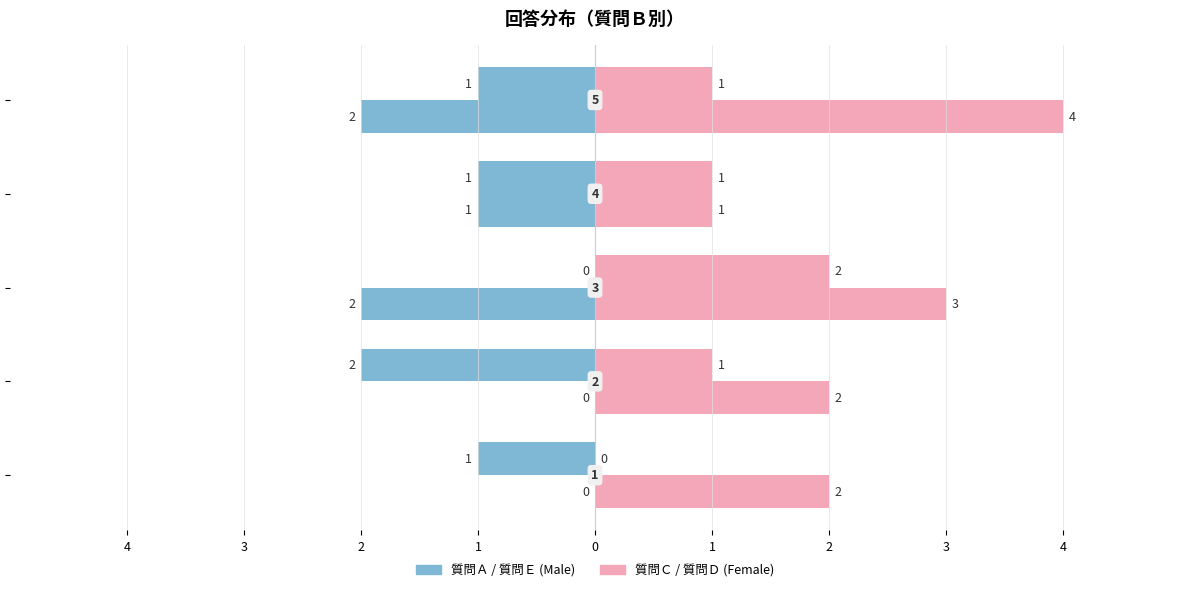

Are the bars grouped side by side (vs. stacked)?

Yes